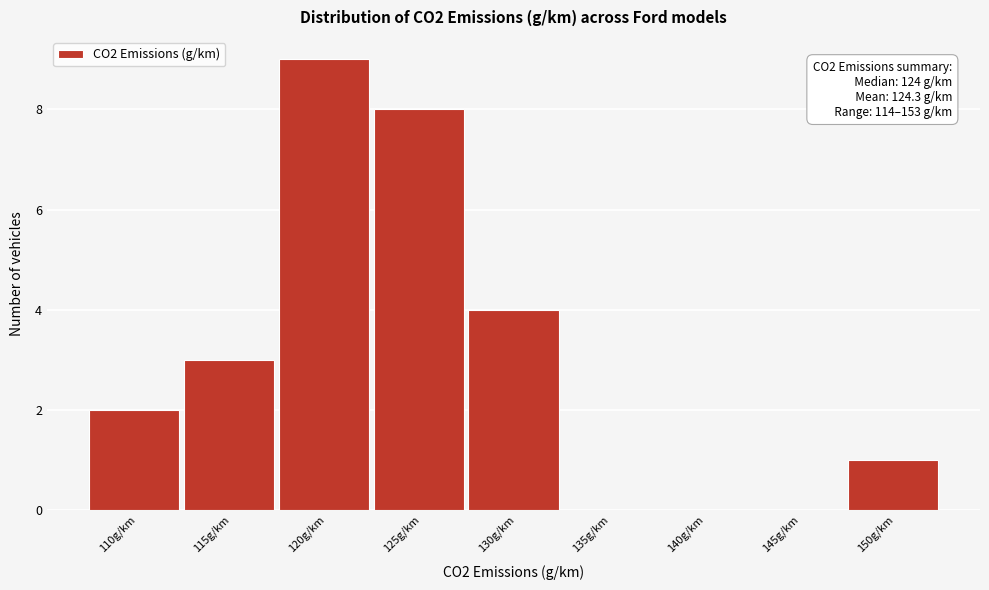

Reading right to left, extract all data points from this chart.

150g/km=1	145g/km=0	140g/km=0	135g/km=0	130g/km=4	125g/km=8	120g/km=9	115g/km=3	110g/km=2